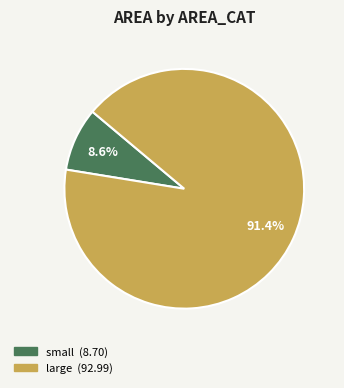

Does any single category account for the majority?

Yes